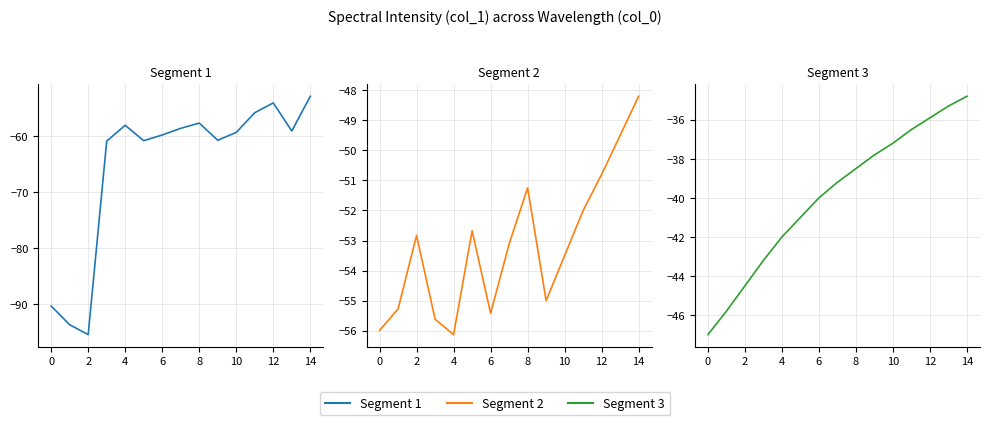

The chart shows a value of -20.1 at 11. True or false?

False